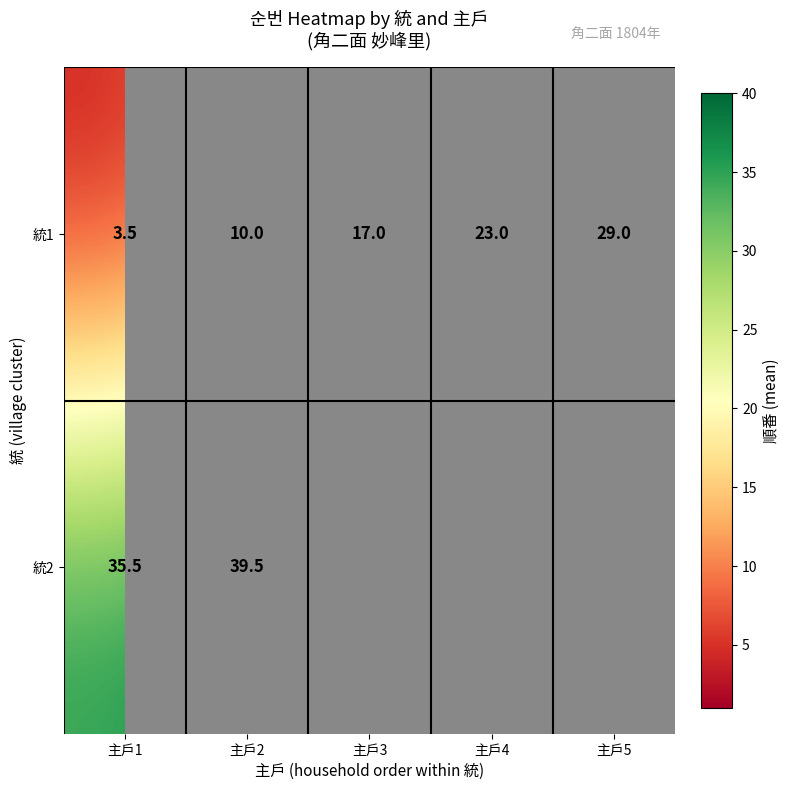

What is the difference between the 統1 values at 主戶4 and 主戶3?

6.0